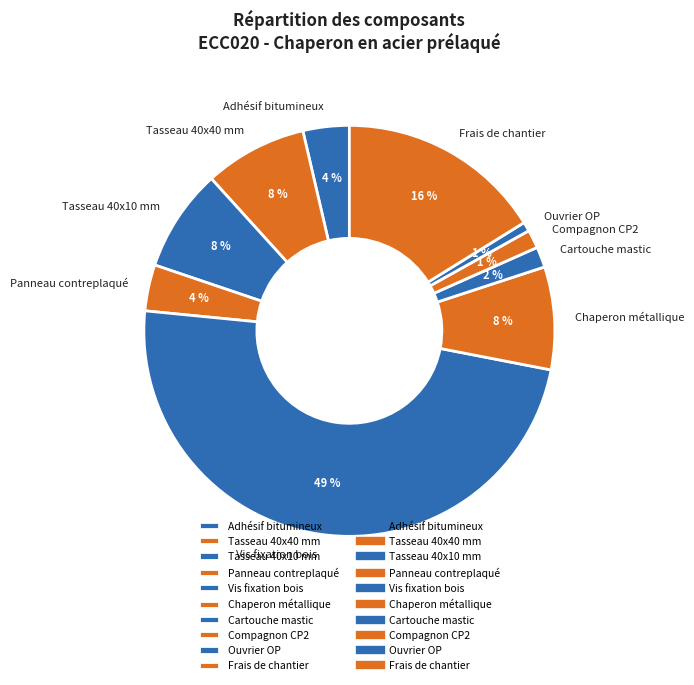

Which category has the biggest portion of the pie?

Vis fixation bois